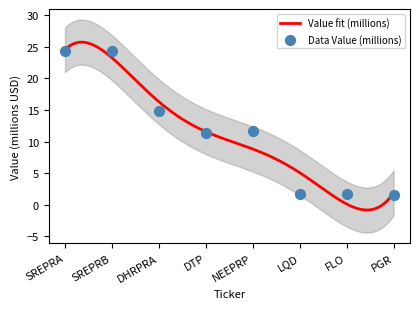

Which has a higher value, LQD or NEEPRP?

NEEPRP